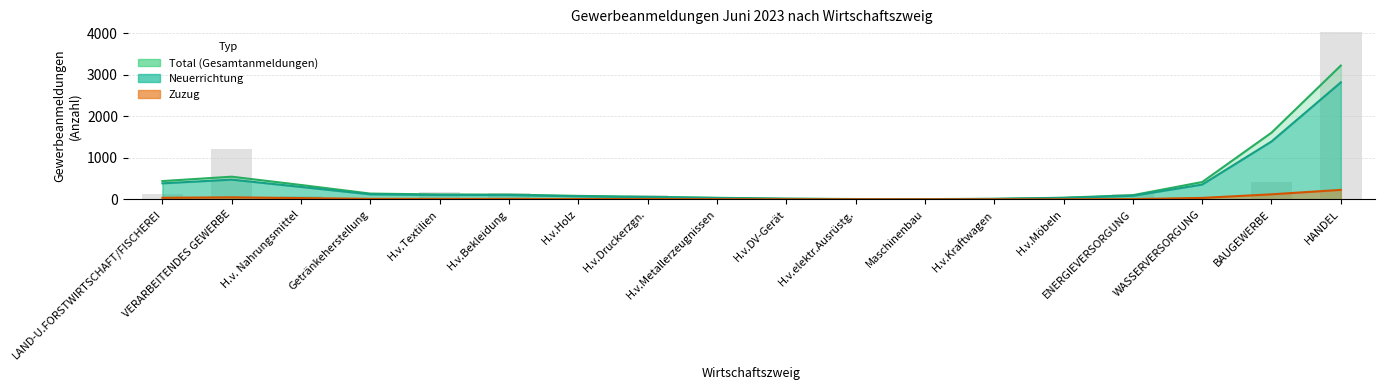

What is the sum of all neuerrichtung values?

6359